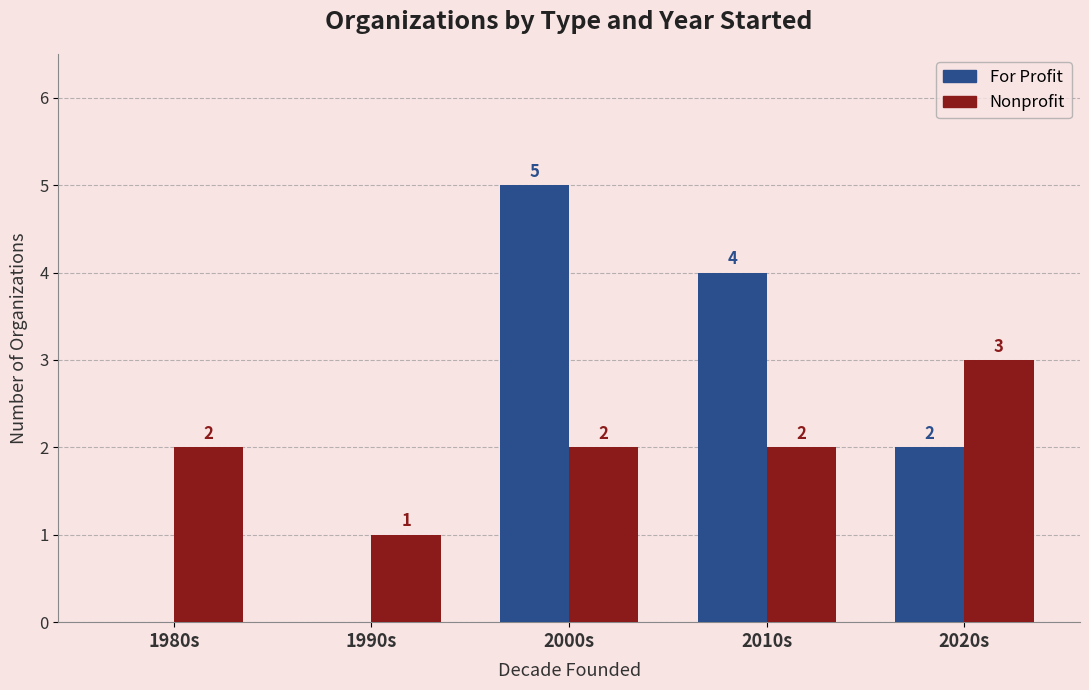

What is the maximum value for For Profit?

5